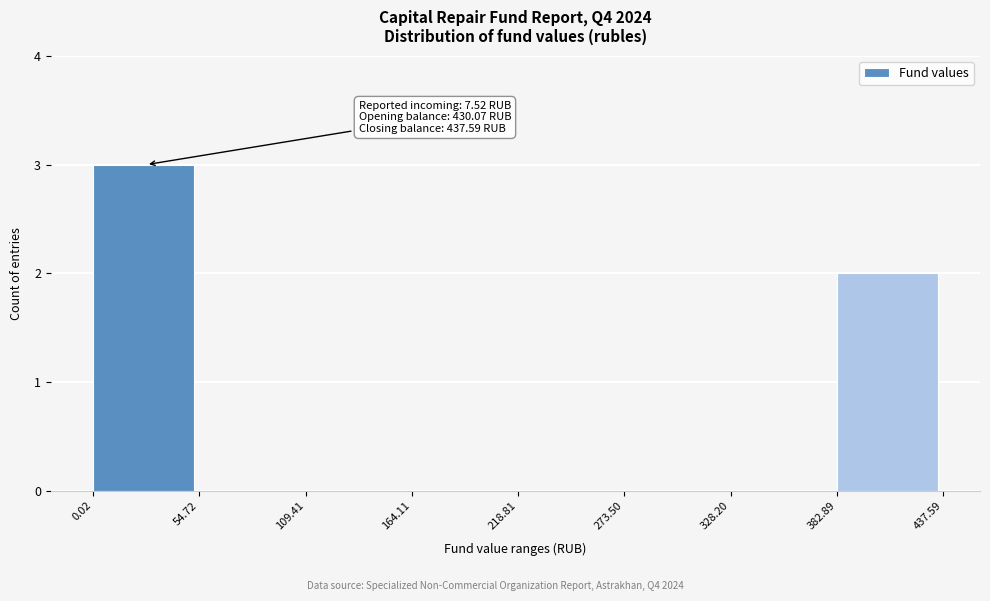

Over which range of the x-axis is the bar tallest?

0.02 to 54.72